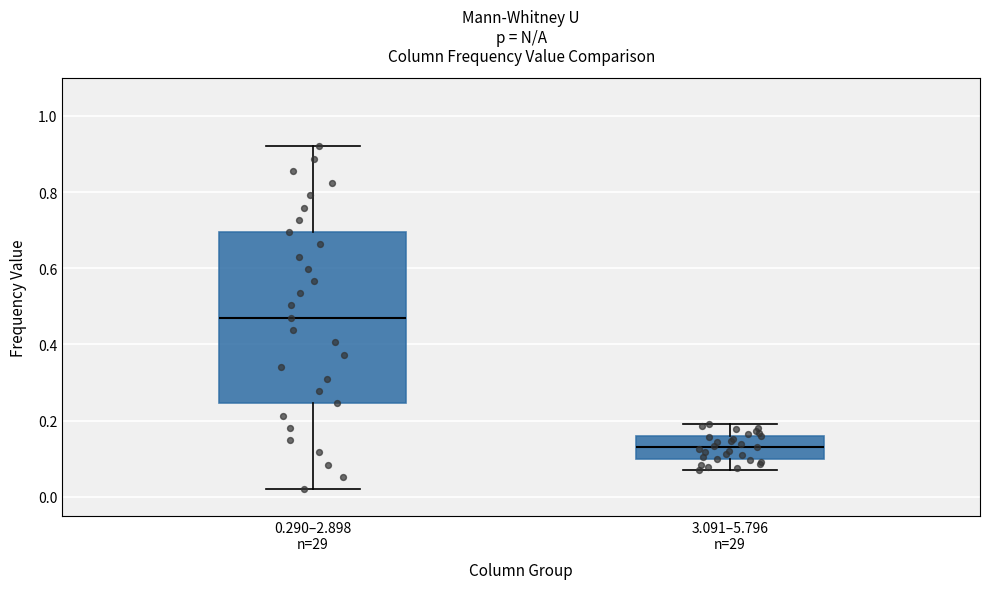

Where does the median line of the box for 3.091–5.796 n=29 sit on the y-axis? The values are not printed on the chart, so give them approximately, as read against the axis.

0.12